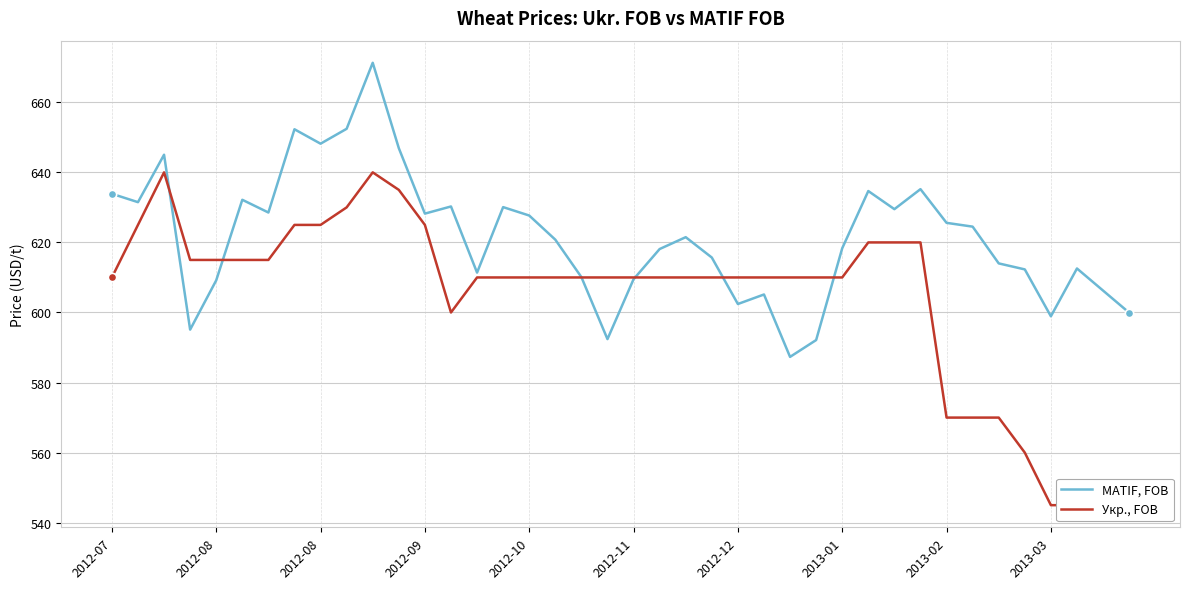

What is the lowest value of the MATIF, FOB series?

587.3